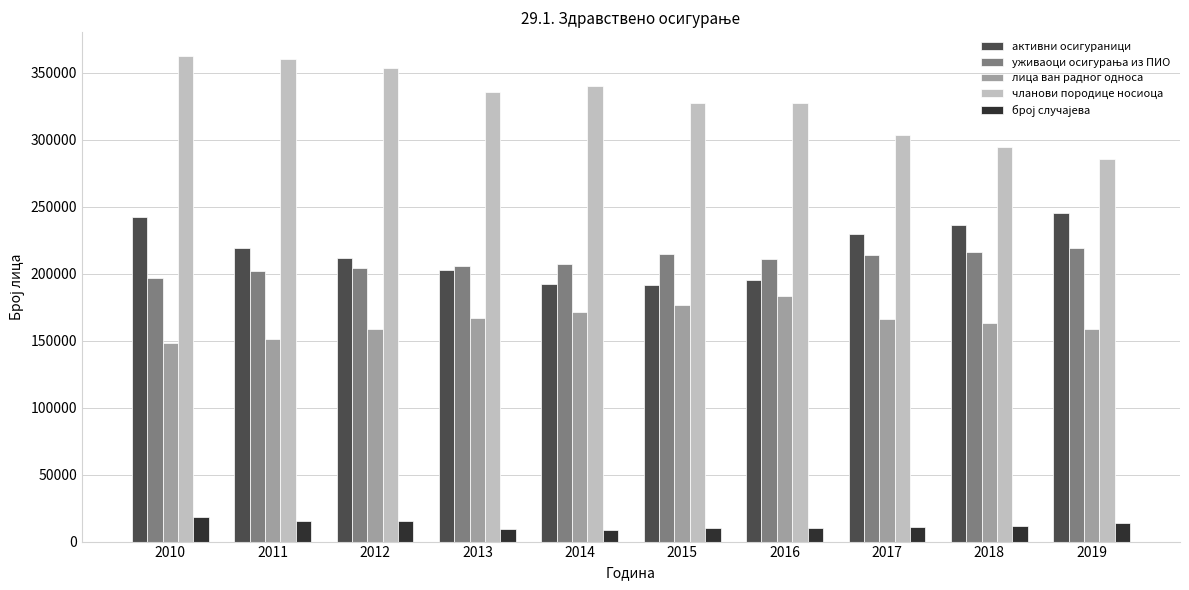

Is the value of чланови породице носиоца at 2014 greater than the value of активни осигураници at 2011?

Yes